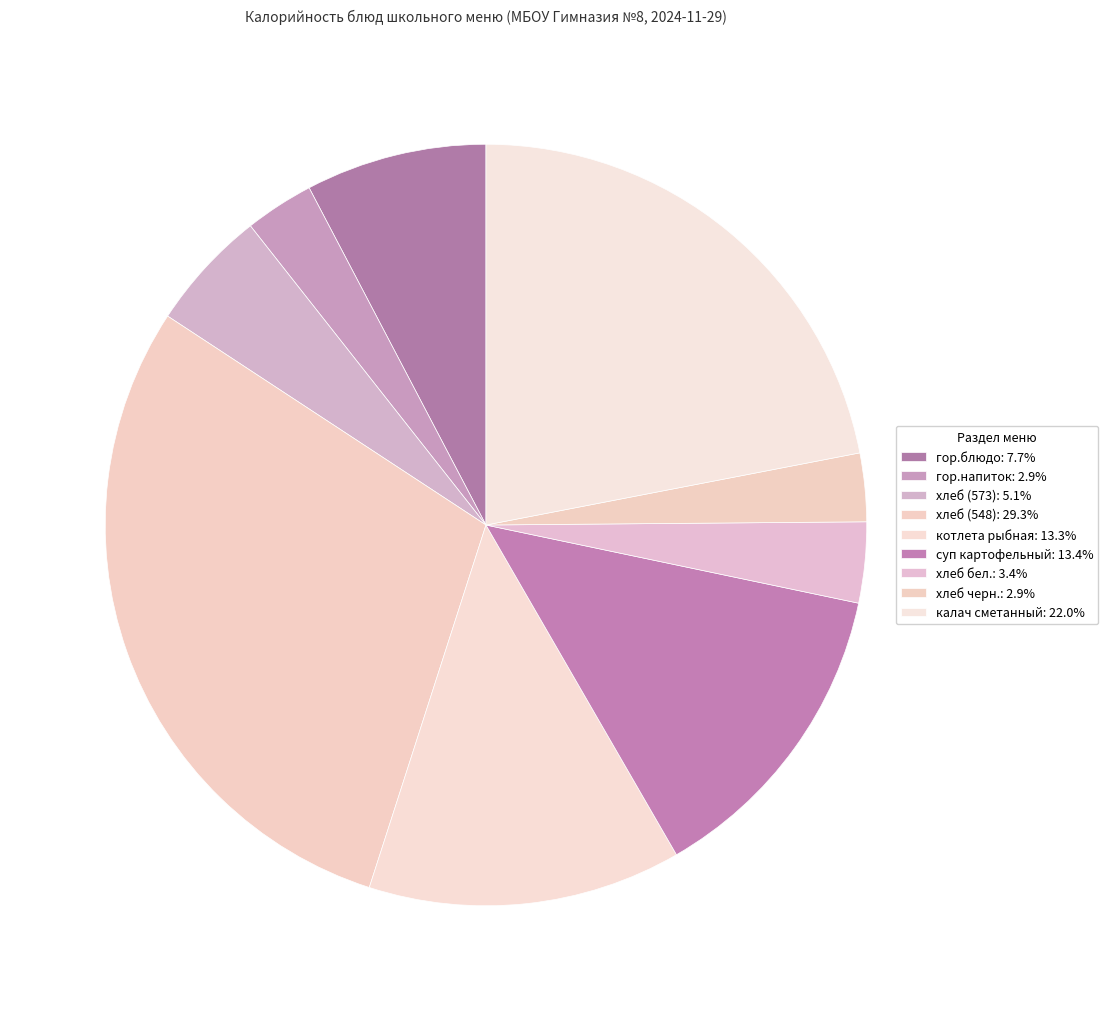

To the nearest percent, what is the difference between the largest and smallest slice percentages?

26%